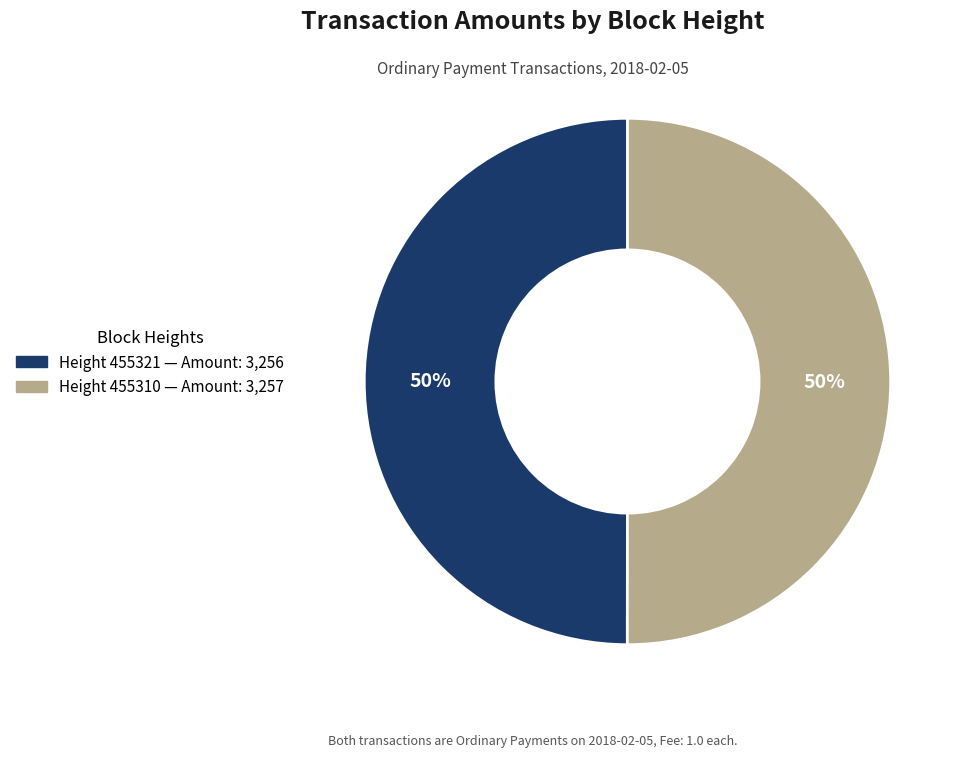

Which category has the biggest portion of the pie?

455310